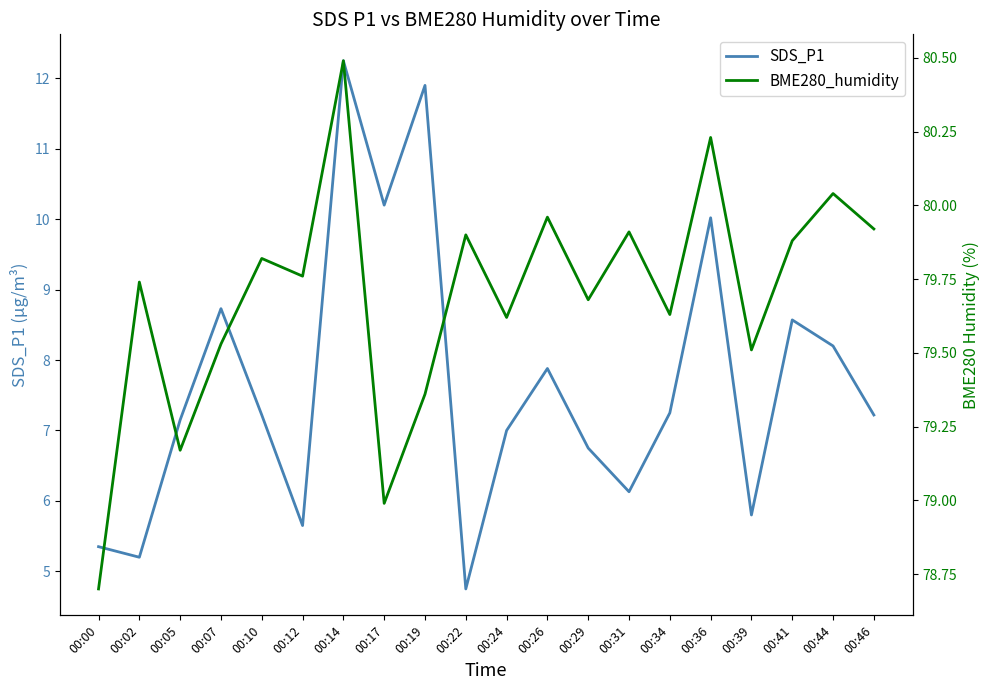

Is this an area chart (filled region under the line)?

No